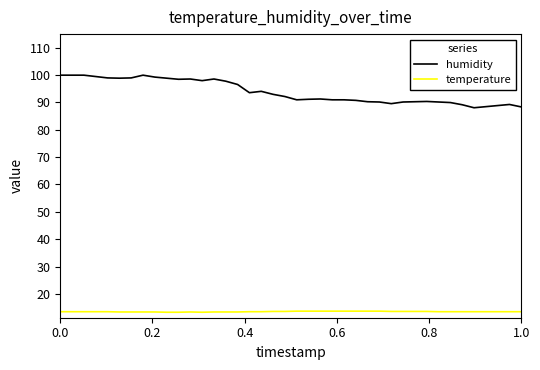

What is the maximum value for temperature?

13.7